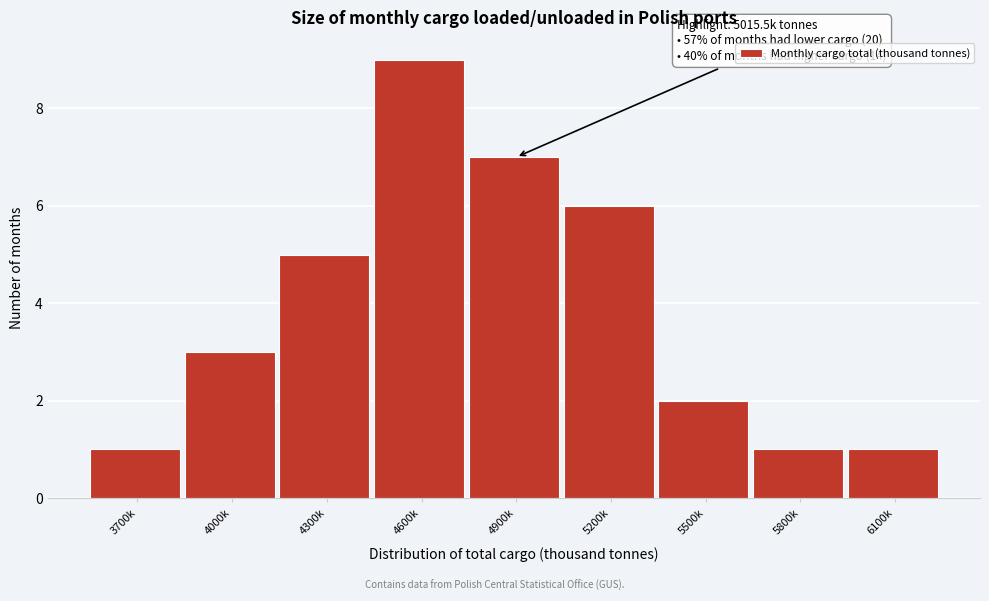

Reading left to right, extract all data points from this chart.

1	3	5	9	7	6	2	1	1